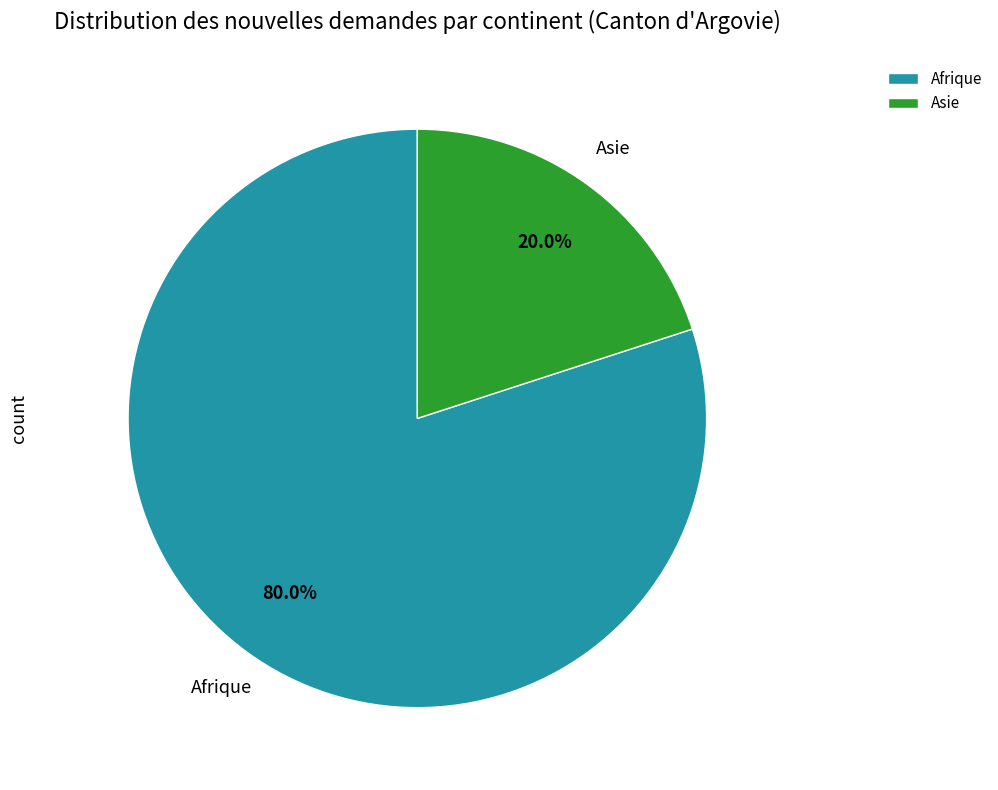

Which category has the biggest portion of the pie?

Afrique